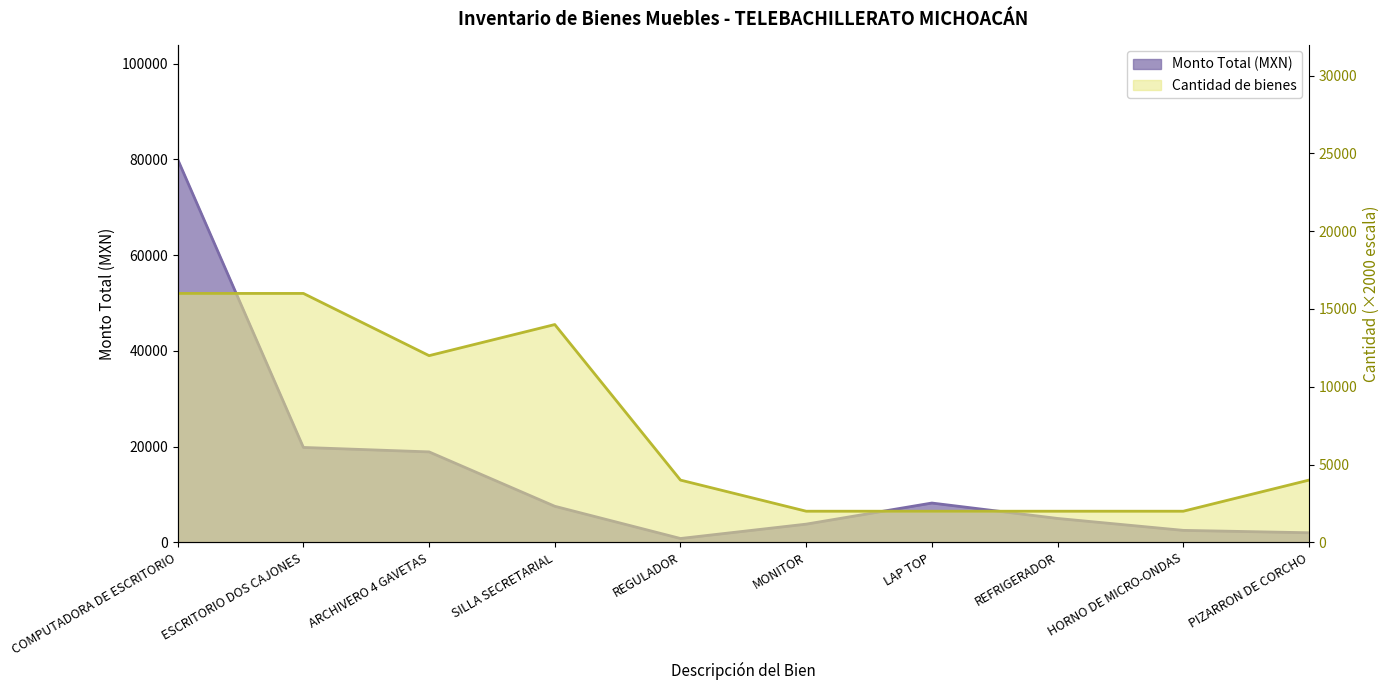

What is the label of the 9th point from the left?

HORNO DE MICRO-ONDAS